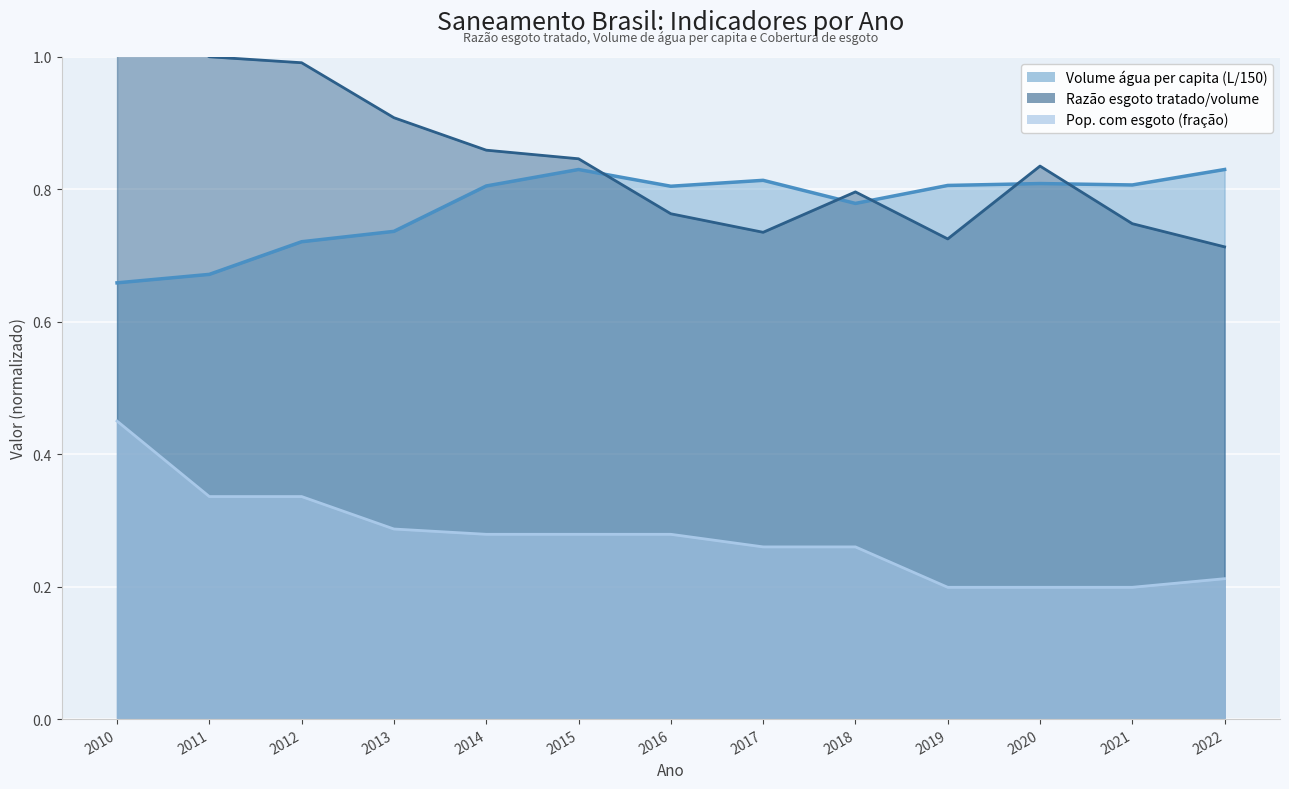

Reading left to right, list all the values displayed in this chart.

Razão esgoto tratado/volume: 1.1	1.0	1.0	0.9	0.9	0.8	0.8	0.7	0.8	0.7	0.8	0.7	0.7
Volume água per capita (L): 0.7	0.7	0.7	0.7	0.8	0.8	0.8	0.8	0.8	0.8	0.8	0.8	0.8
Pop. com esgoto (fração): 0.5	0.3	0.3	0.3	0.3	0.3	0.3	0.3	0.3	0.2	0.2	0.2	0.2